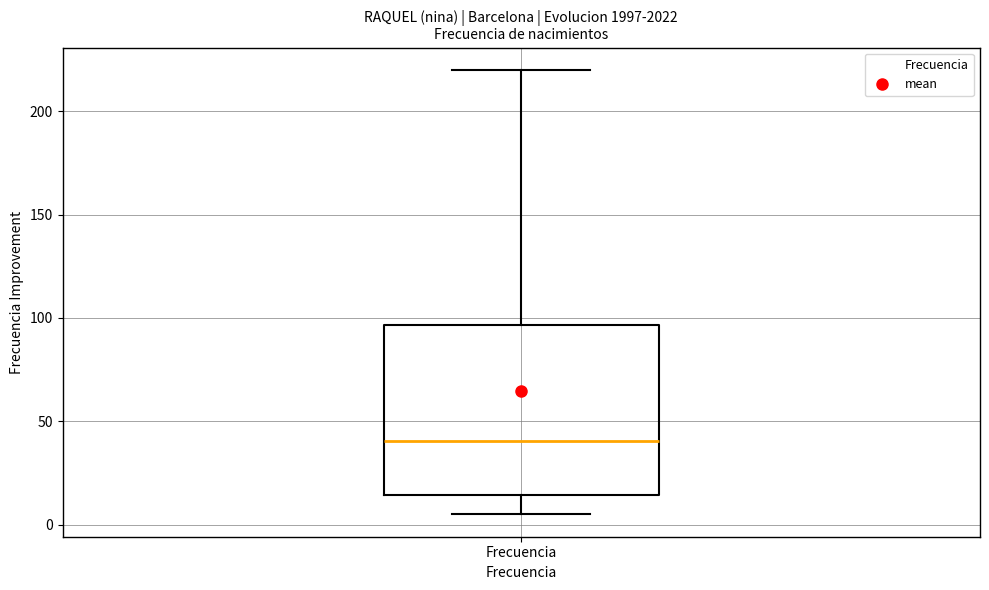

Transcribe this box plot: give where the median line is, the range the box spans, and where the two whiskers end, as read against the y-axis. The values are not printed on the chart, so give them approximately, as read against the axis.

median 40, box 15 to 95, whiskers 5 to 220